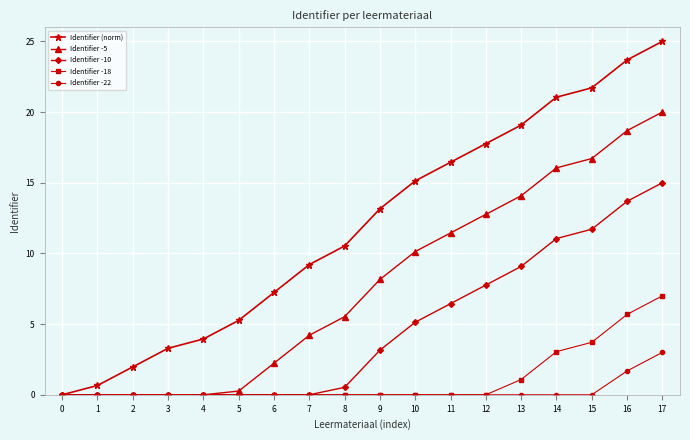

The Identifier -22 series shows 0.0 at 13. True or false?

True